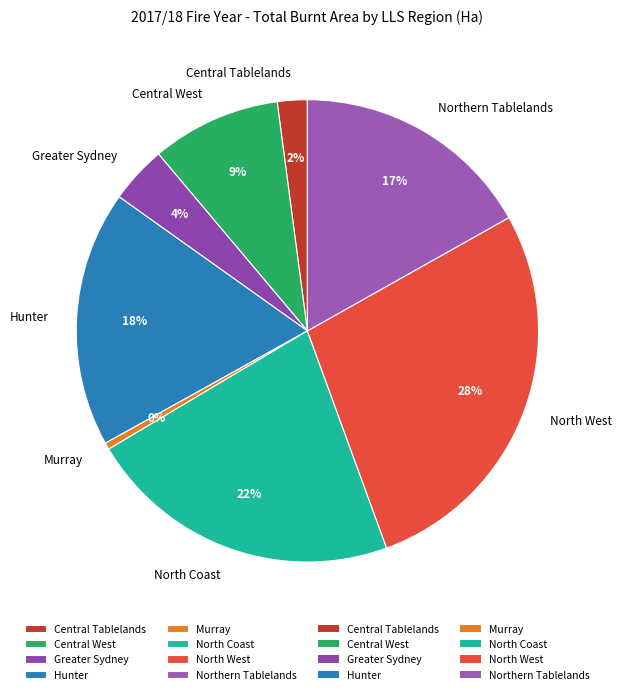

To the nearest percent, what is the average slice percentage?

12%